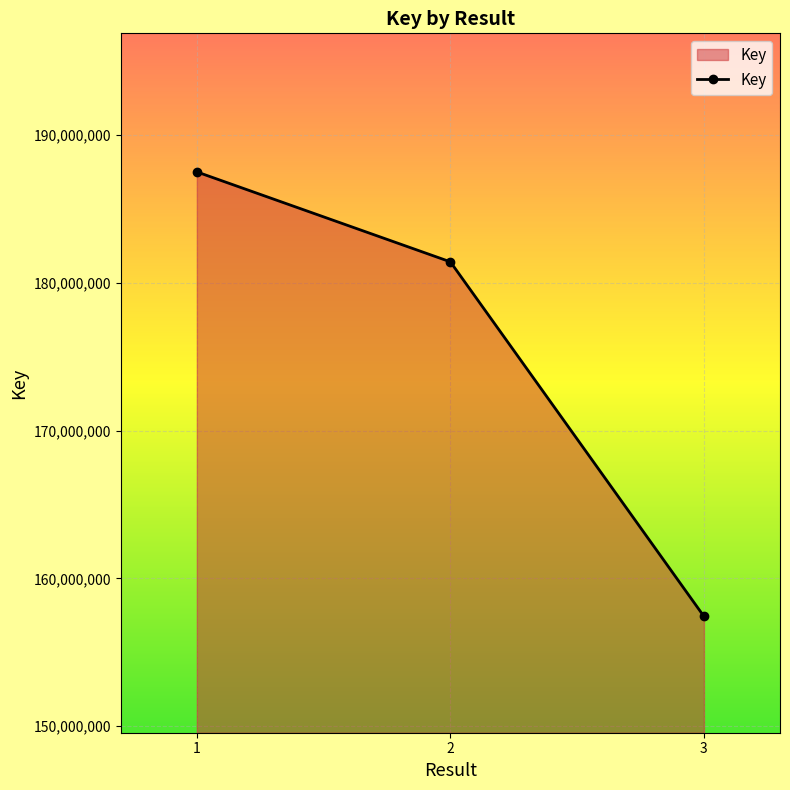

What is the difference between the maximum and minimum values?

30074125